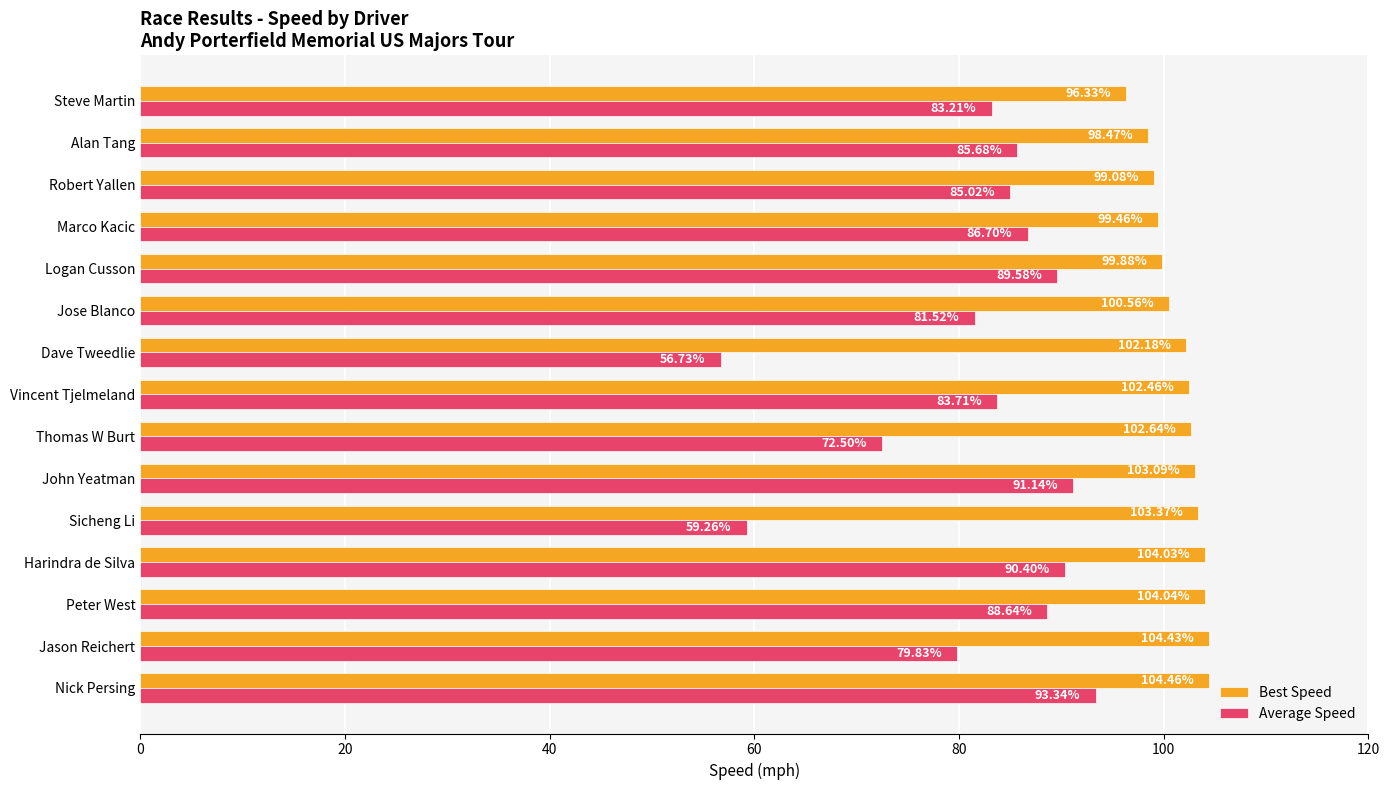

Which series has the largest total across all categories?

Best Speed